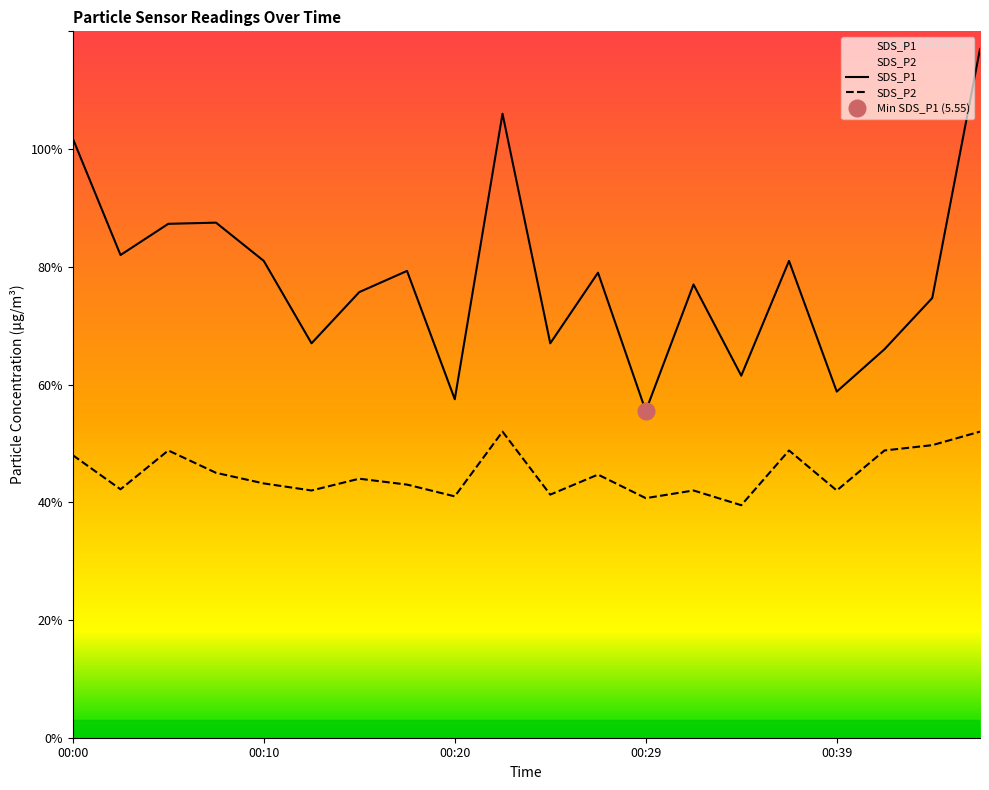

What are all the series names shown in the legend?

SDS_P1, SDS_P2